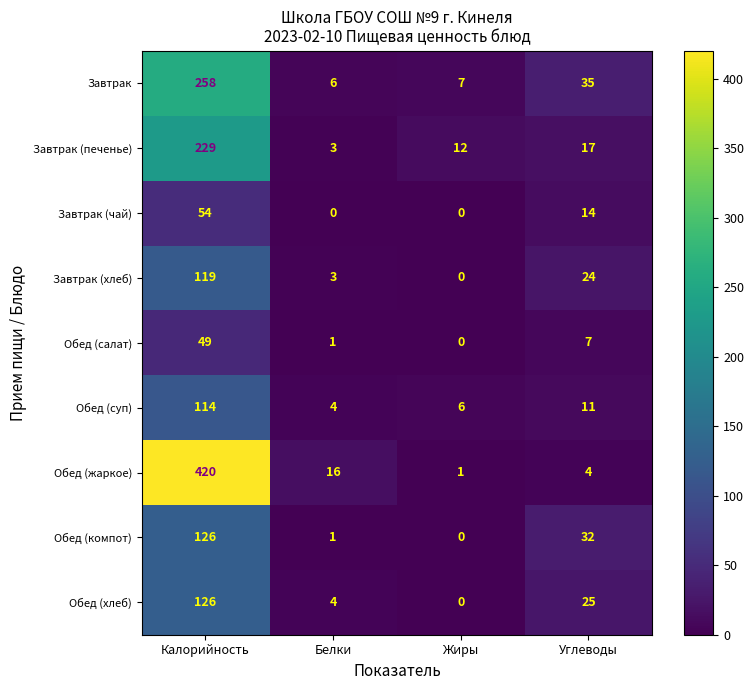

What is the difference between the second highest and second lowest values in the Обед (компот) series?

31